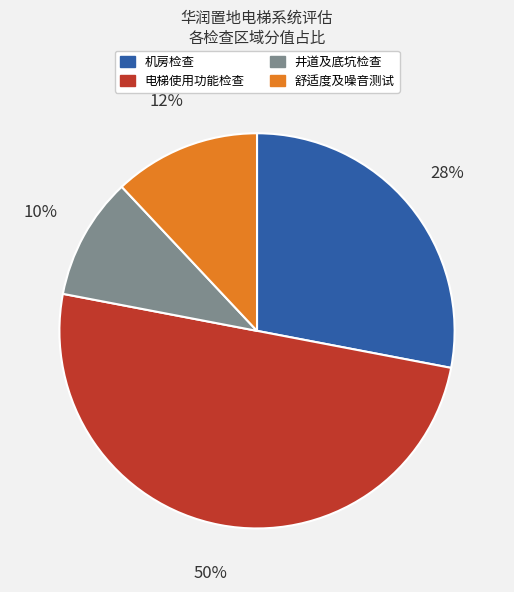

How many slices are in this pie chart?

4